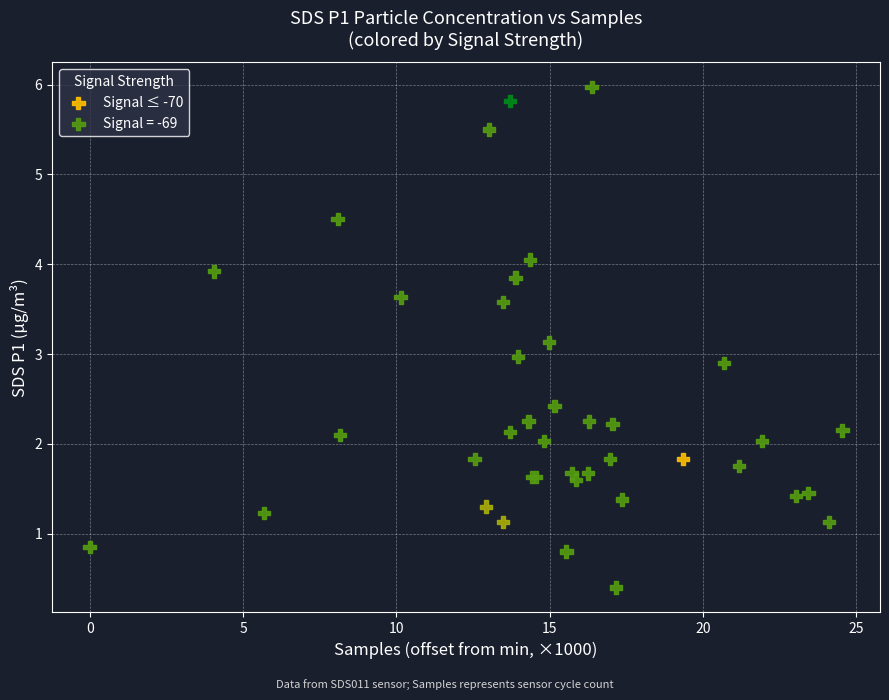

Which series contains the highest Y value?

Signal = -69